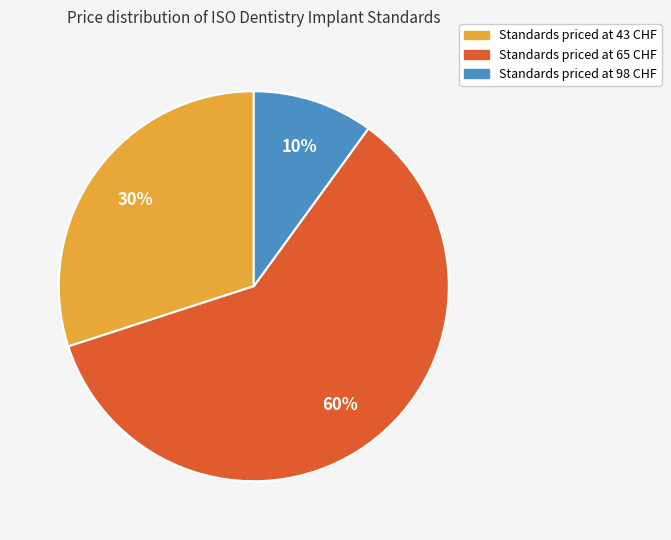

Is there a majority slice in this chart?

Yes